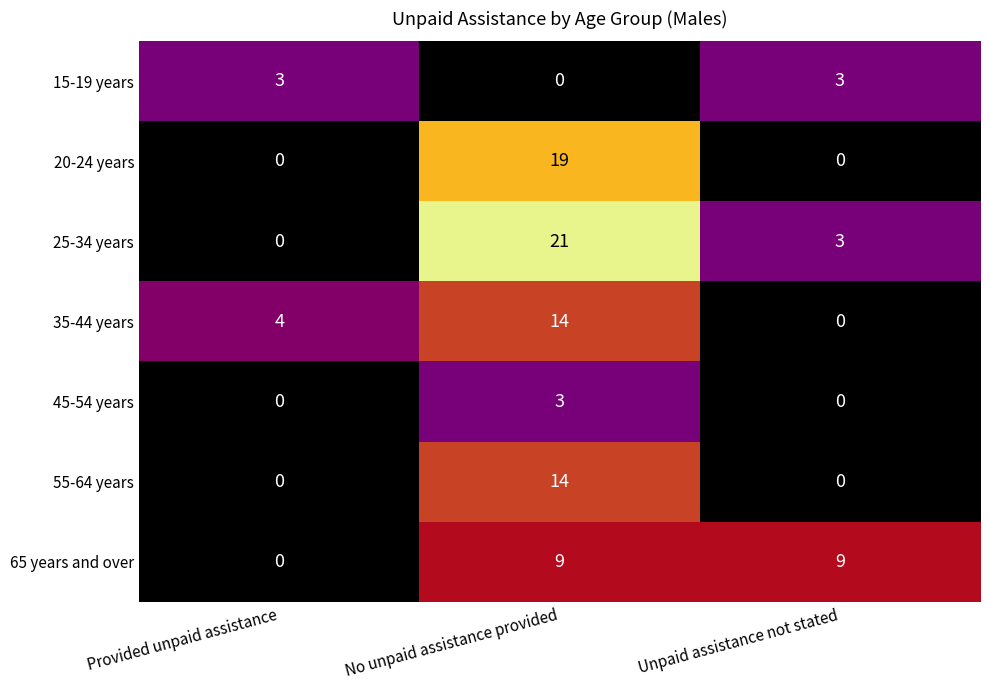

Between Provided unpaid assistance and Unpaid assistance not stated, which series saw the biggest shift?

65 years and over